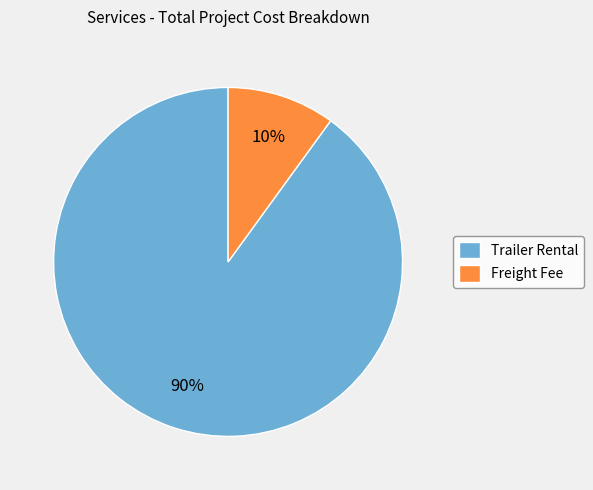

Is the sum of Trailer Rental and Freight Fee greater than half?

Yes